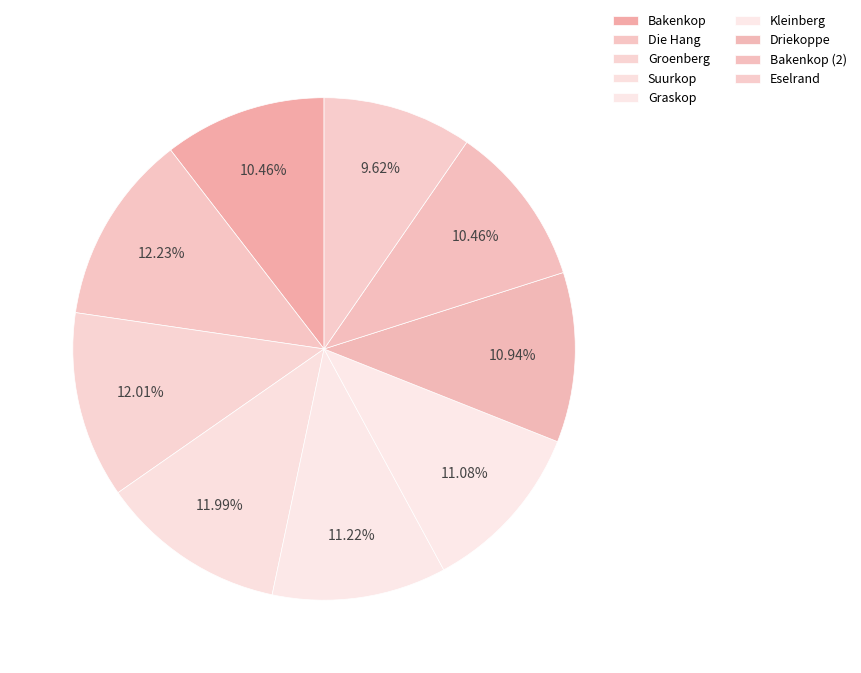

Approximately how many times larger is the value at Die Hang compared to Kleinberg?

1.1